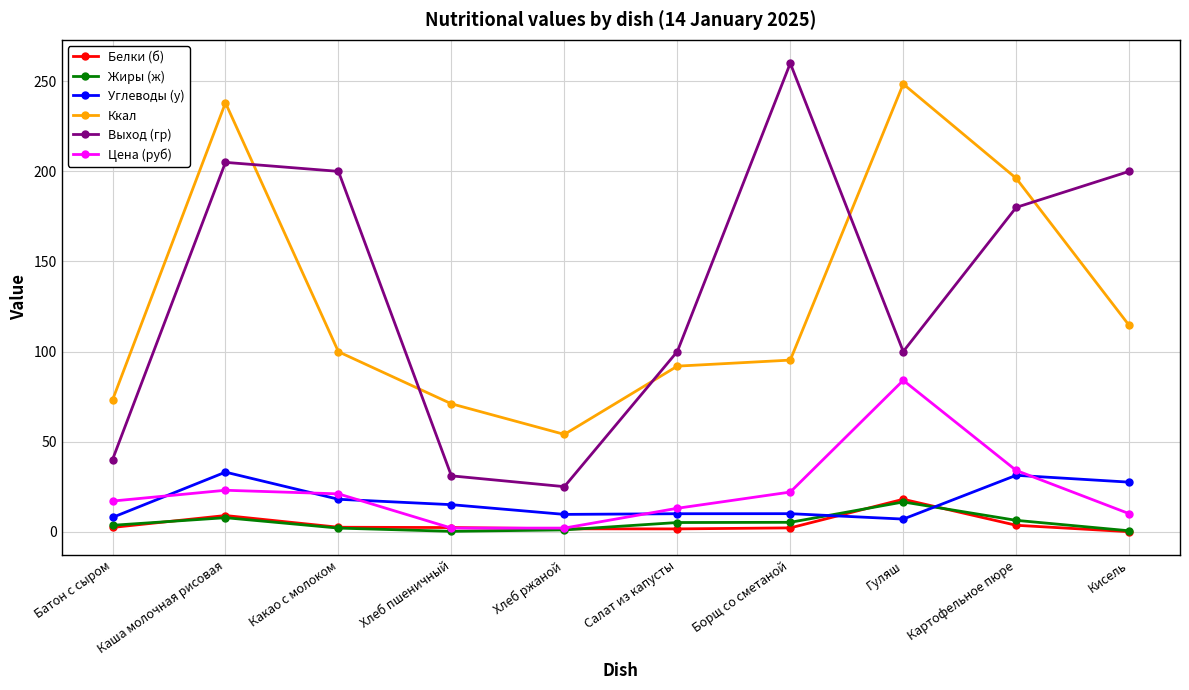

What is the total value across all series at Борщ со сметаной?

394.6